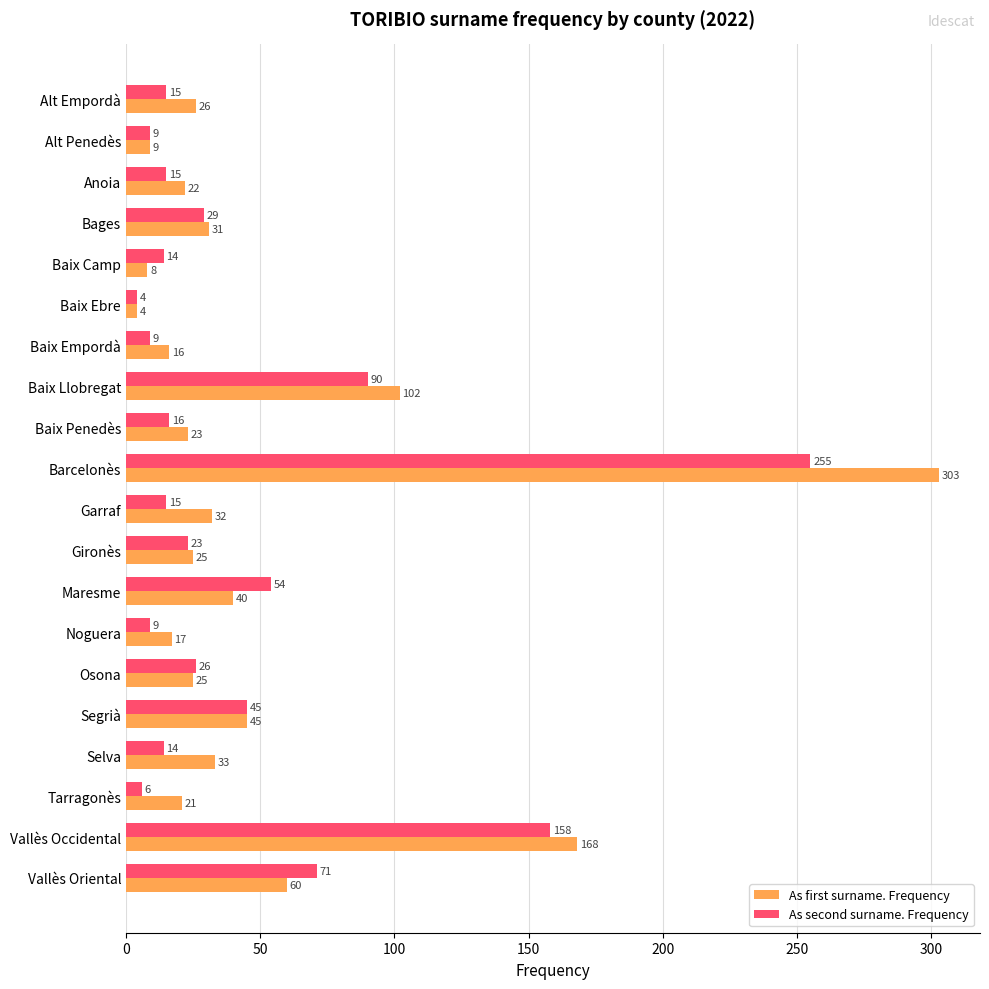

Count the number of categories in the chart.

20